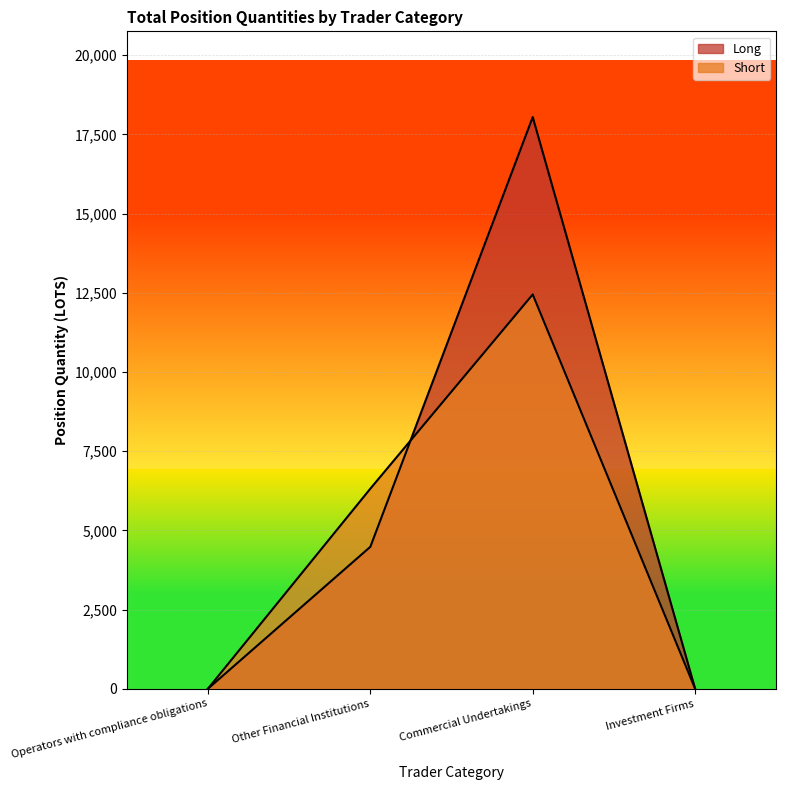

What is the average value of the Long series?

5630.9